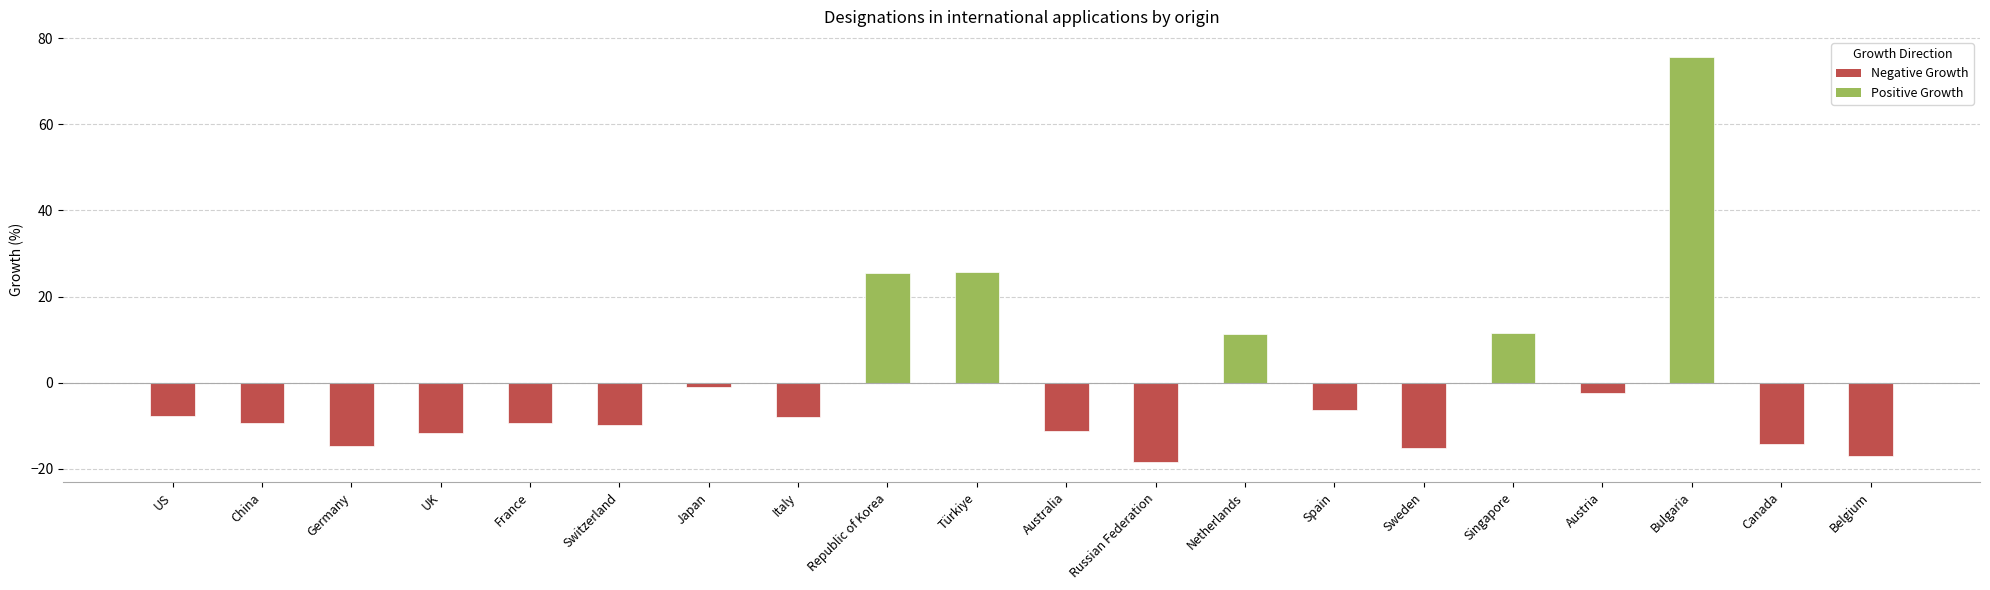

Is it true that the value at Australia is -3.3?

False